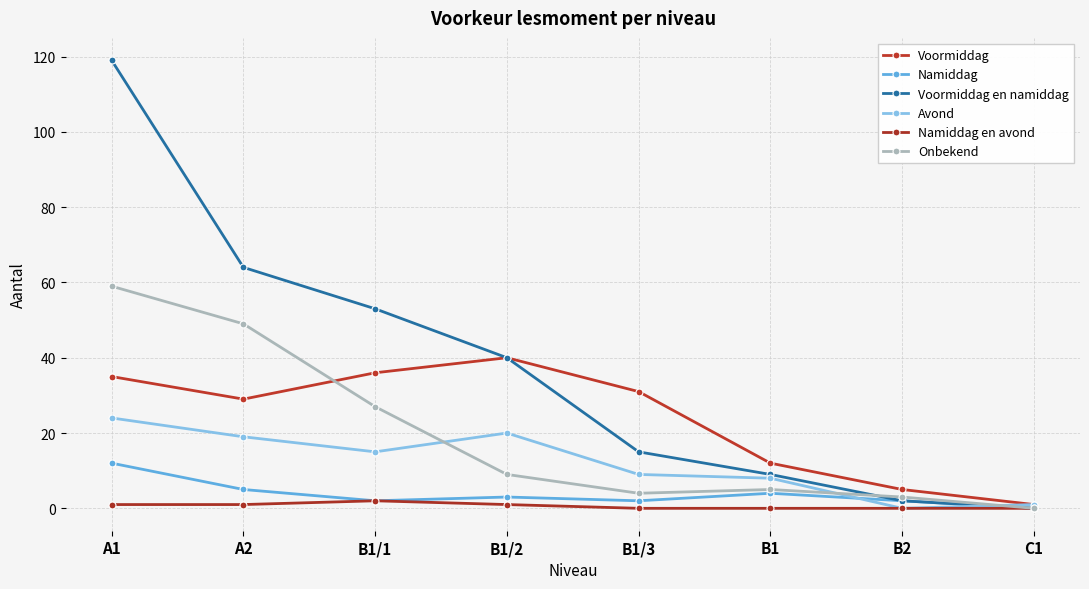

Is this an area chart (filled region under the line)?

No